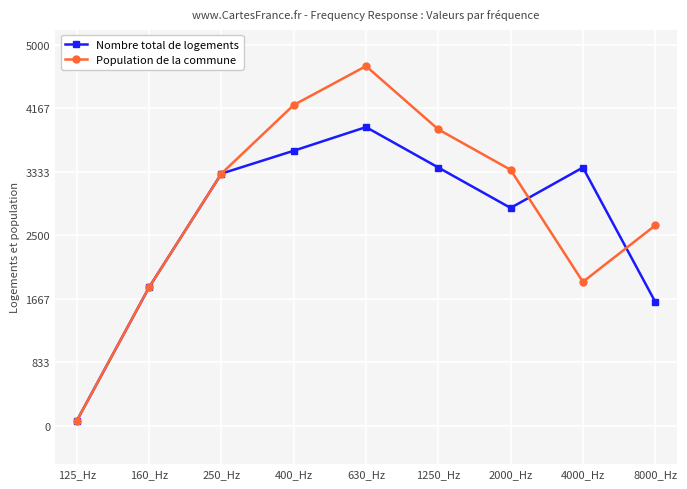

Is this an area chart (filled region under the line)?

No